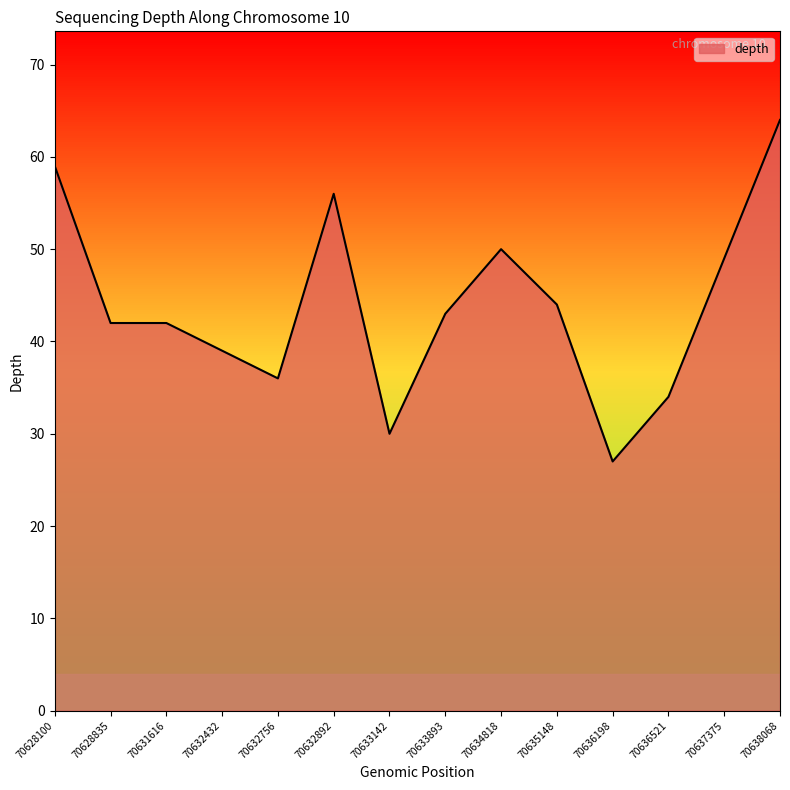

What is the difference between the values at 70633893 and 70636198?

16